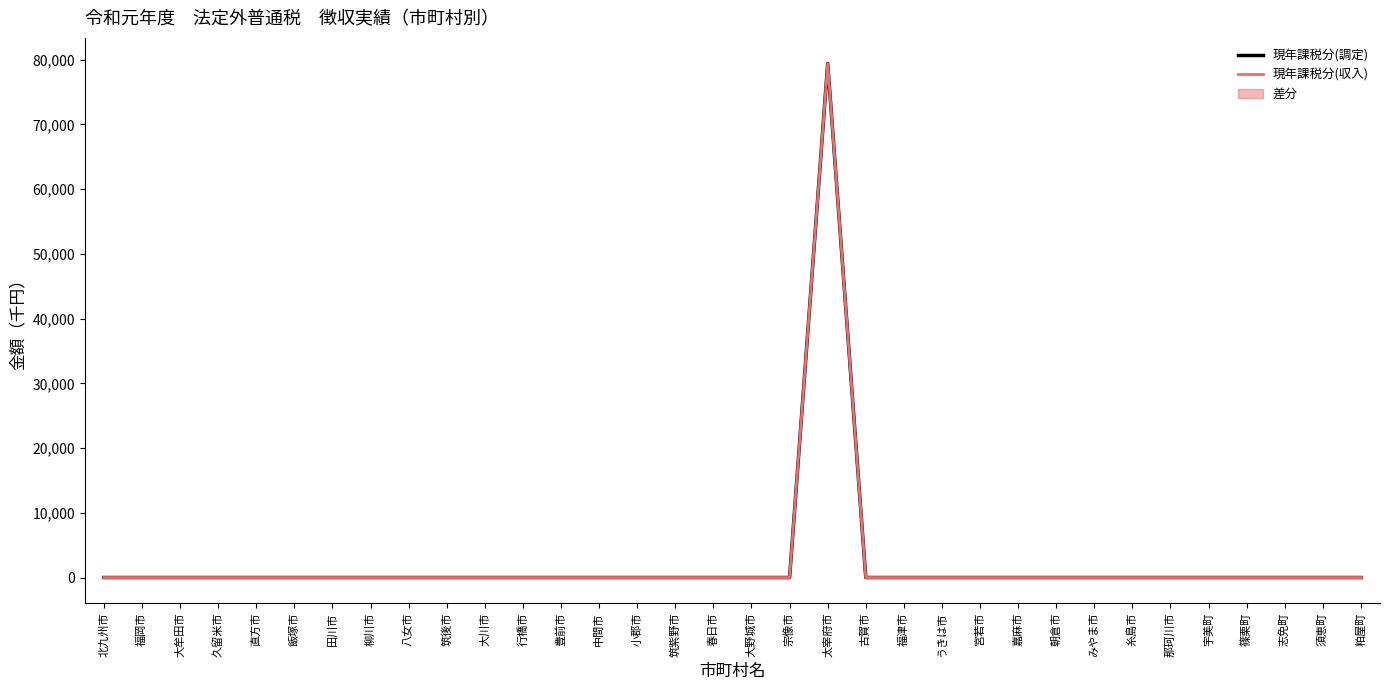

What position from the left is 宇美町?

30